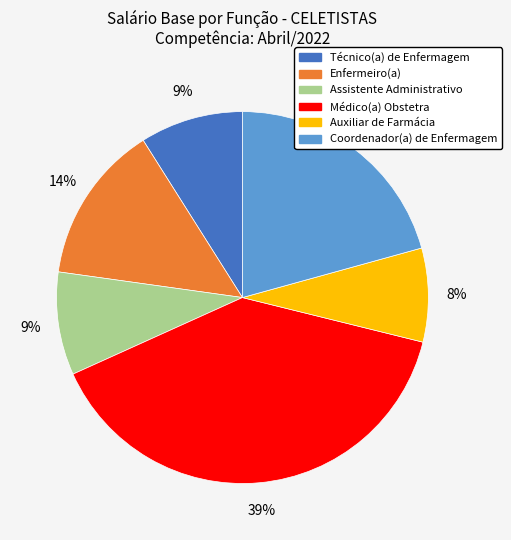

To the nearest percent, what is the average slice percentage?

17%